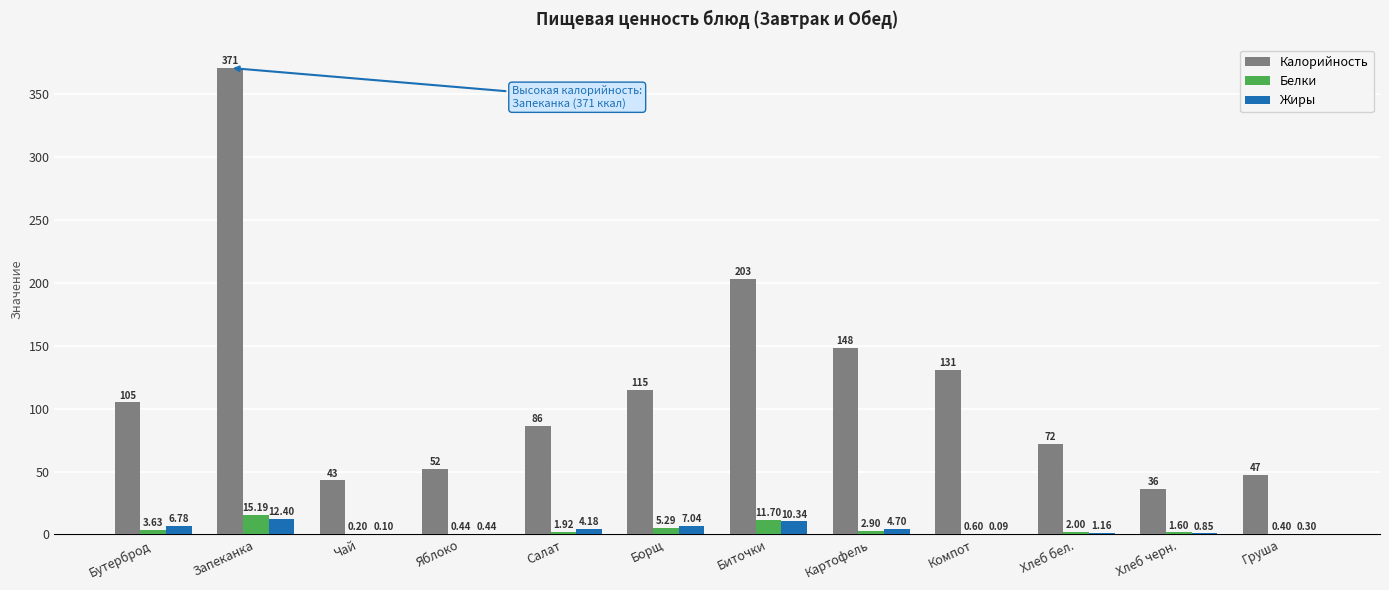

Which series has the largest range (max minus min)?

Калорийность